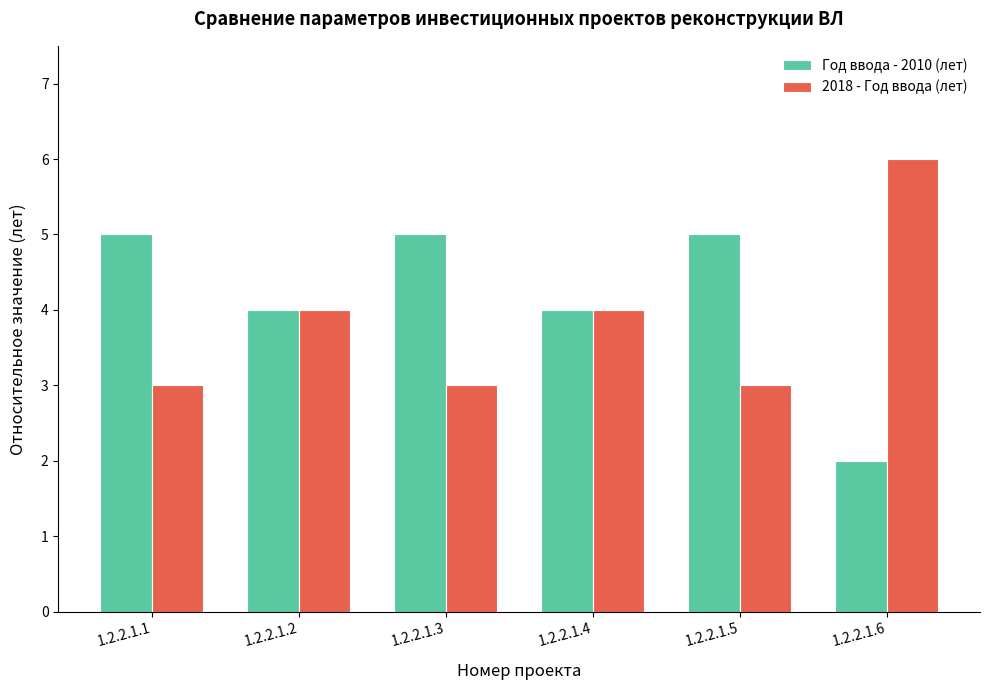

Which label corresponds to the smallest value in the chart?

1.2.2.1.6